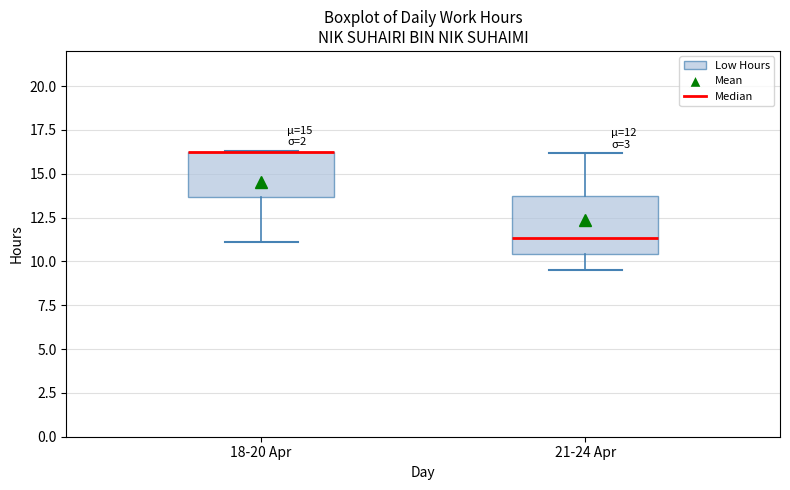

Comparing the boxes themselves (not the whiskers), which one is the tallest?

21-24 Apr